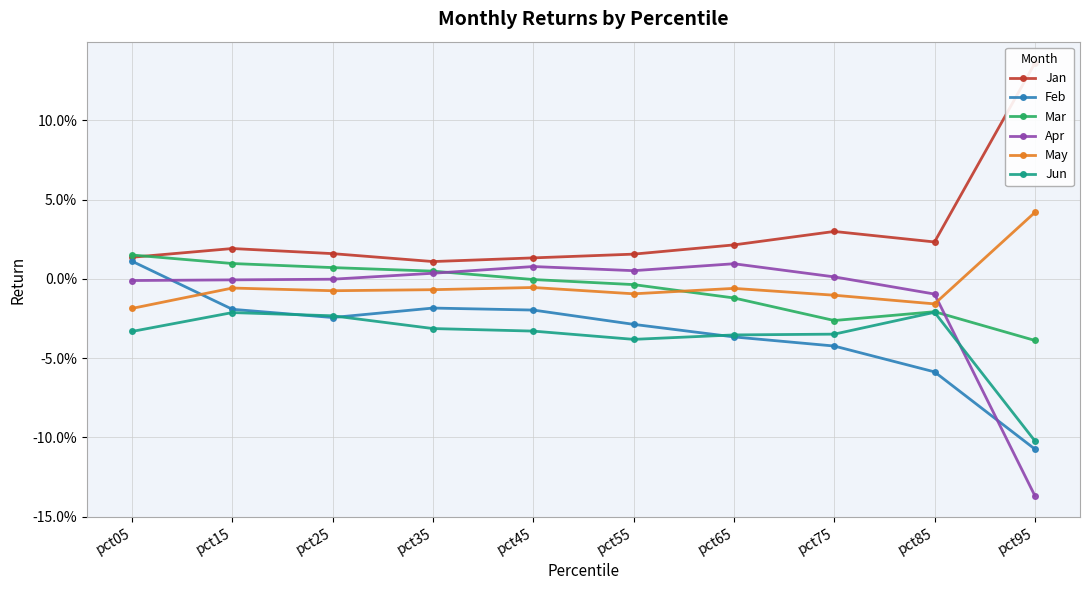

True or false: Jan has more than 1 points higher than both neighbors.

True